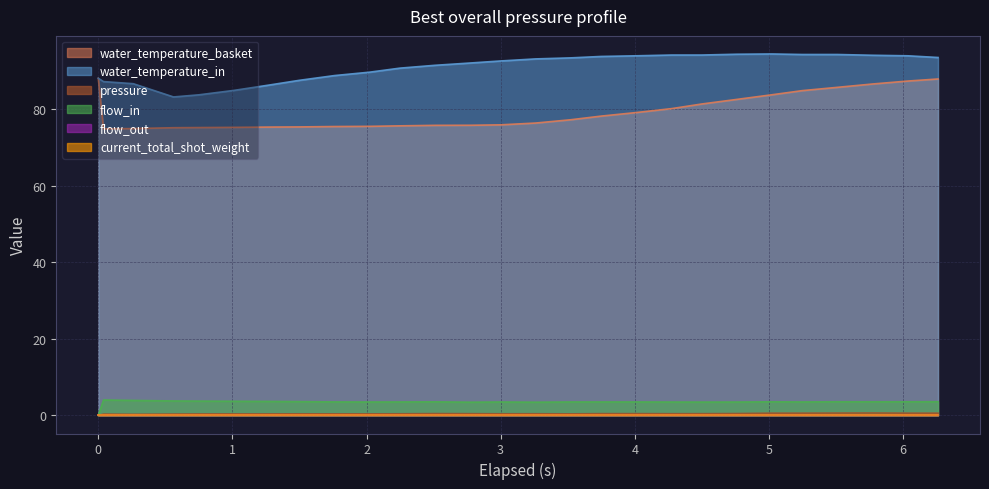

What position from the right is 4?

22